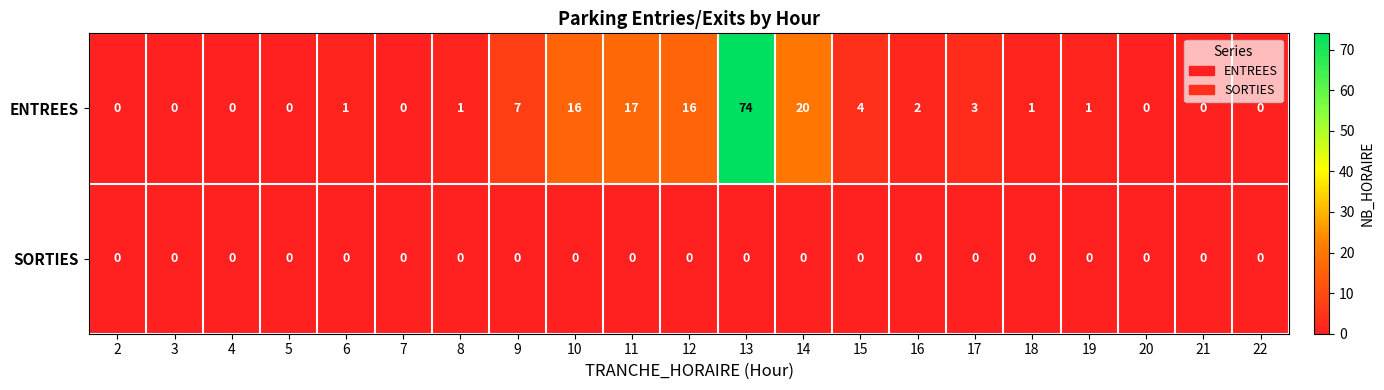

Which series has the largest range (max minus min)?

ENTREES